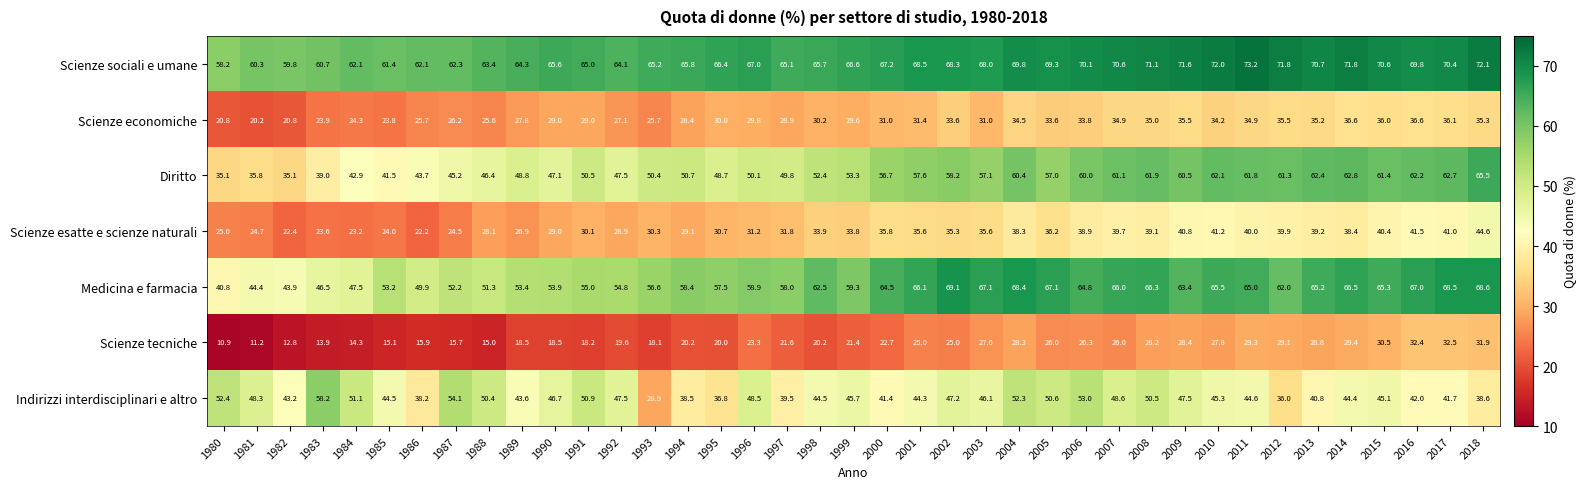

True or false: Scienze economiche has a value of 46.5 at 2009.

False